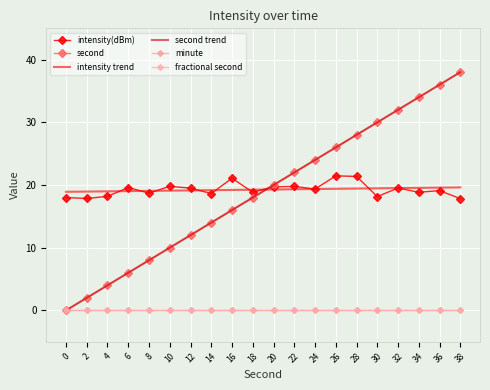

At which label does second trend reach its peak?

38